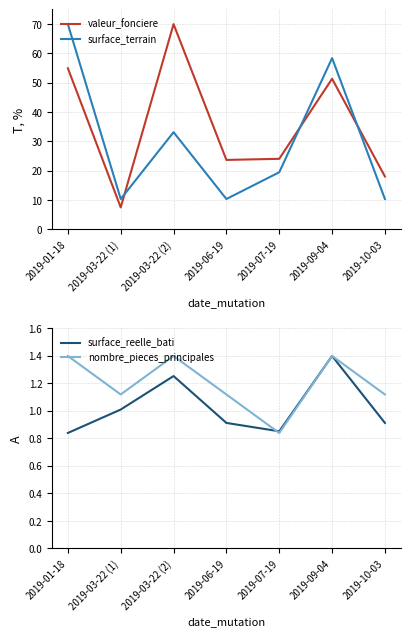

Does the chart display data point markers on the line(s)?

No